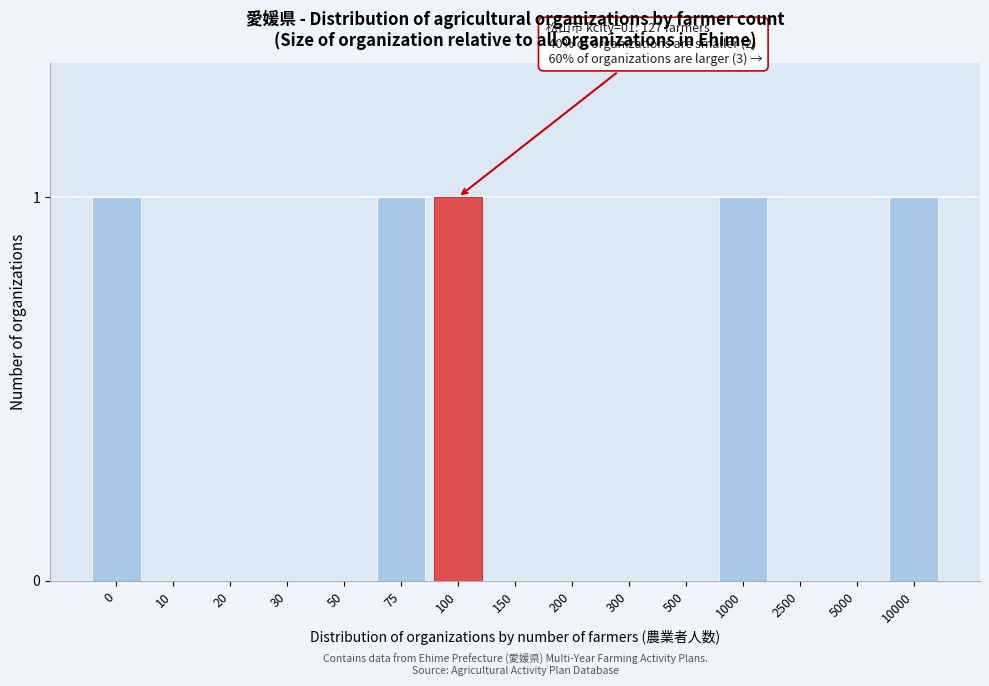

Reading left to right, extract all data points from this chart.

0=1	10=0	20=0	30=0	50=0	75=1	100=1	150=0	200=0	300=0	500=0	1000=1	2500=0	5000=0	10000=1